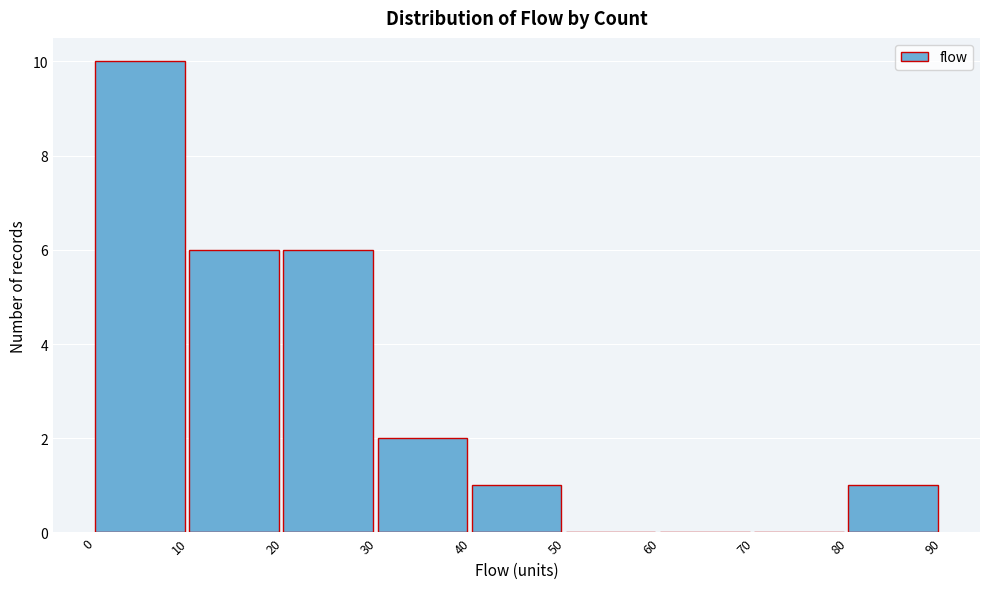

Which range on the x-axis has the tallest bar?

0 to 10